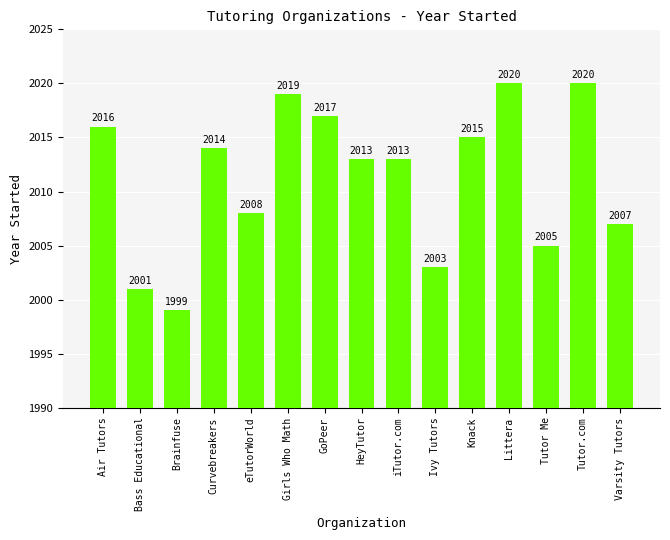

How many bars are there in total?

15